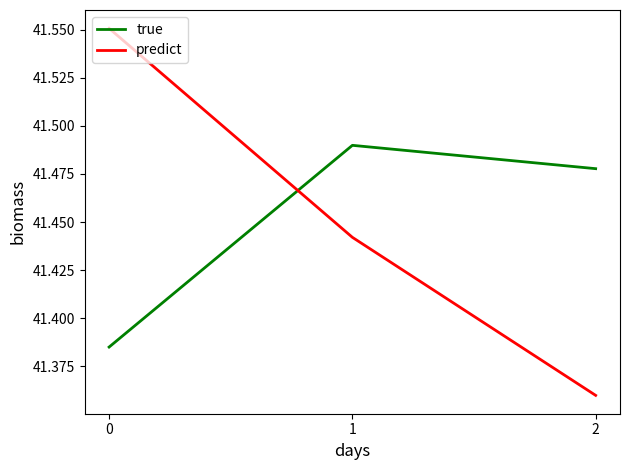

Rank the series at 1 from highest to lowest value.

true, predict